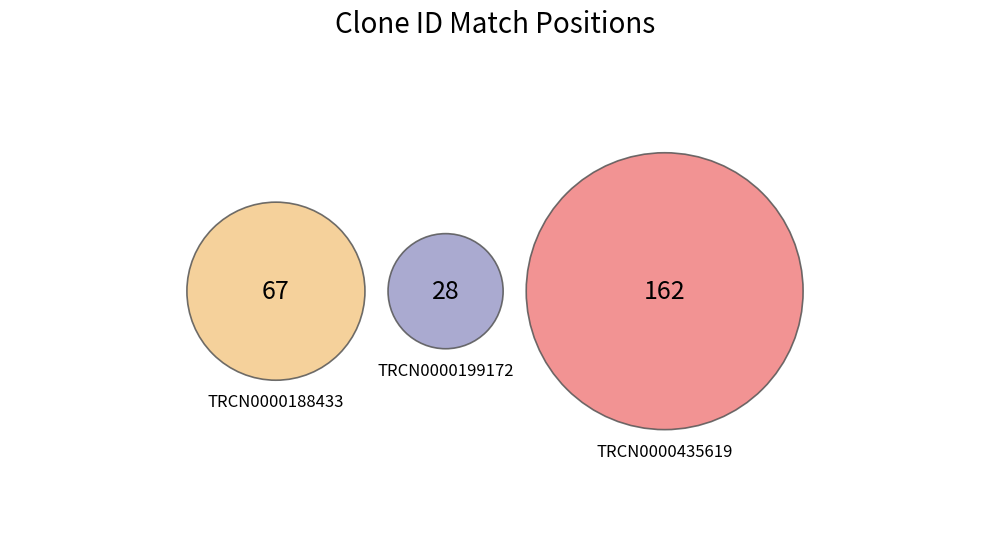

Which category has the biggest portion of the pie?

TRCN0000435619